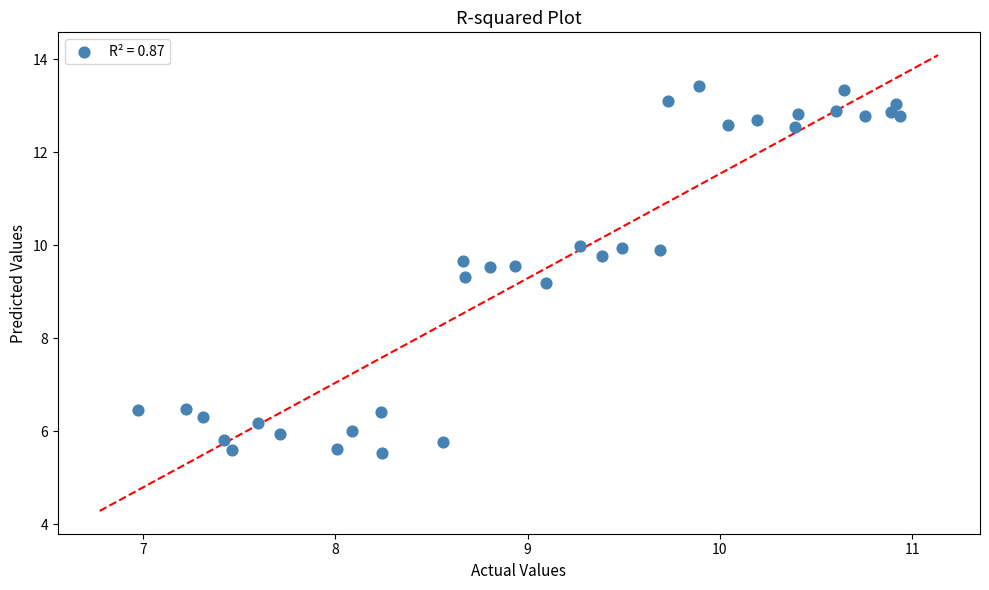

What Y value in the scatter plot is closest to 9?

9.2